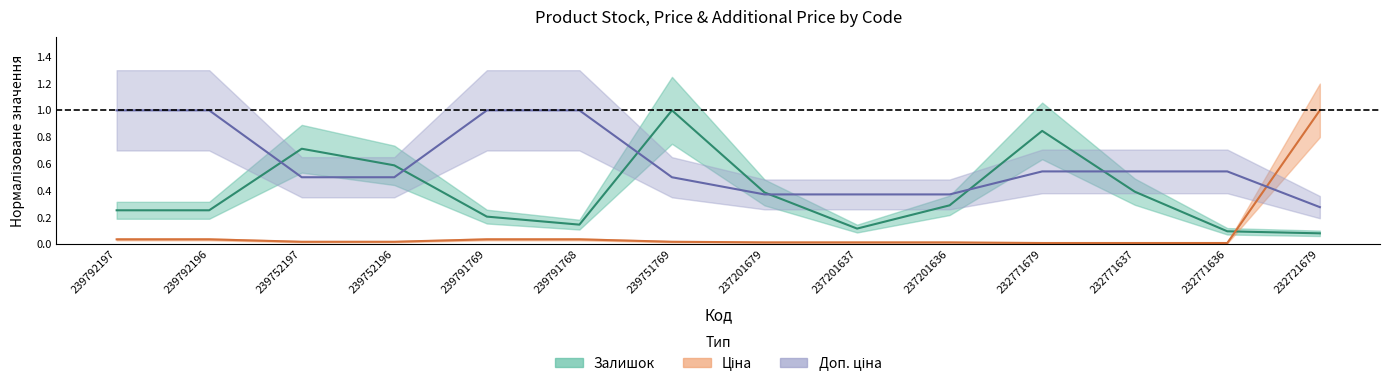

What are all the series names shown in the legend?

Залишок, Ціна, Доп. ціна